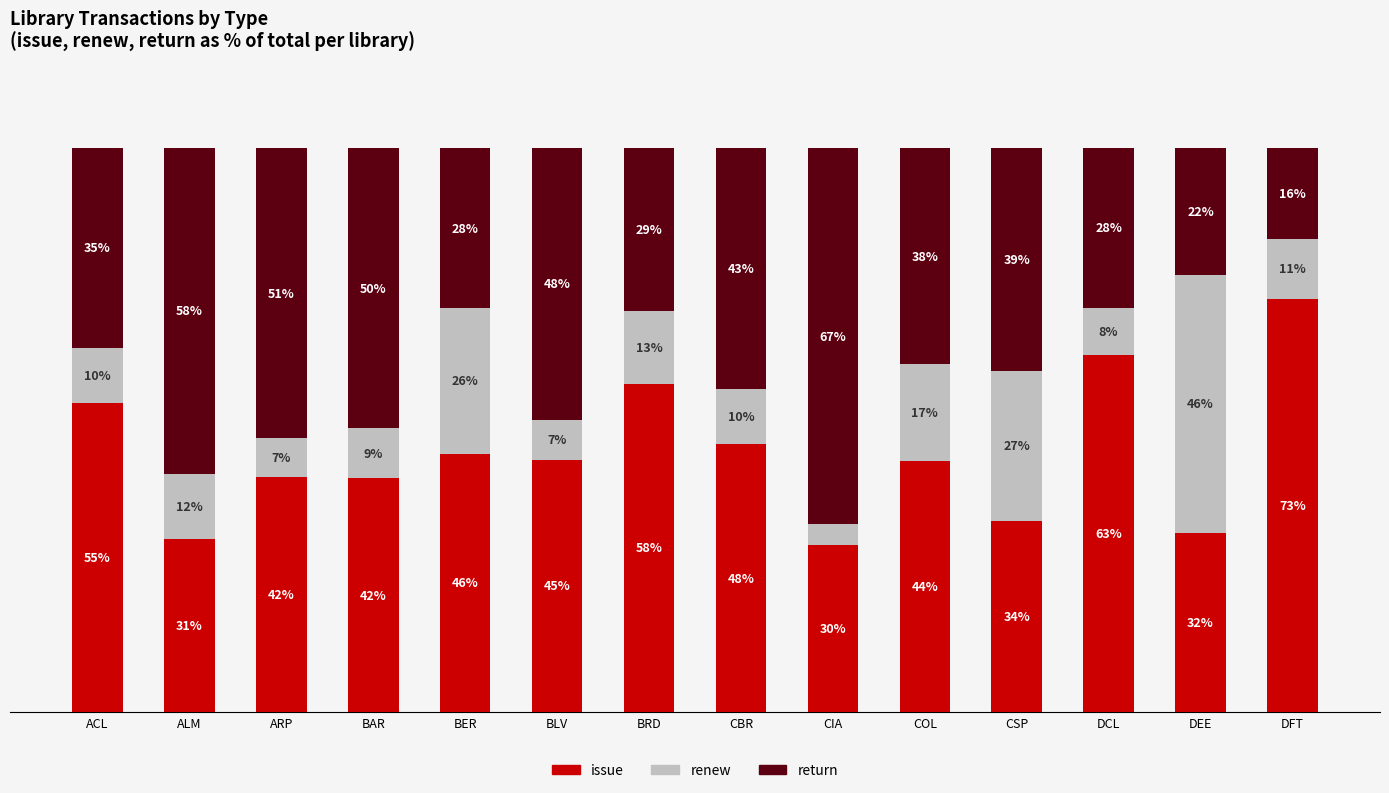

True or false: return has a value of 18.6 at CIA.

False